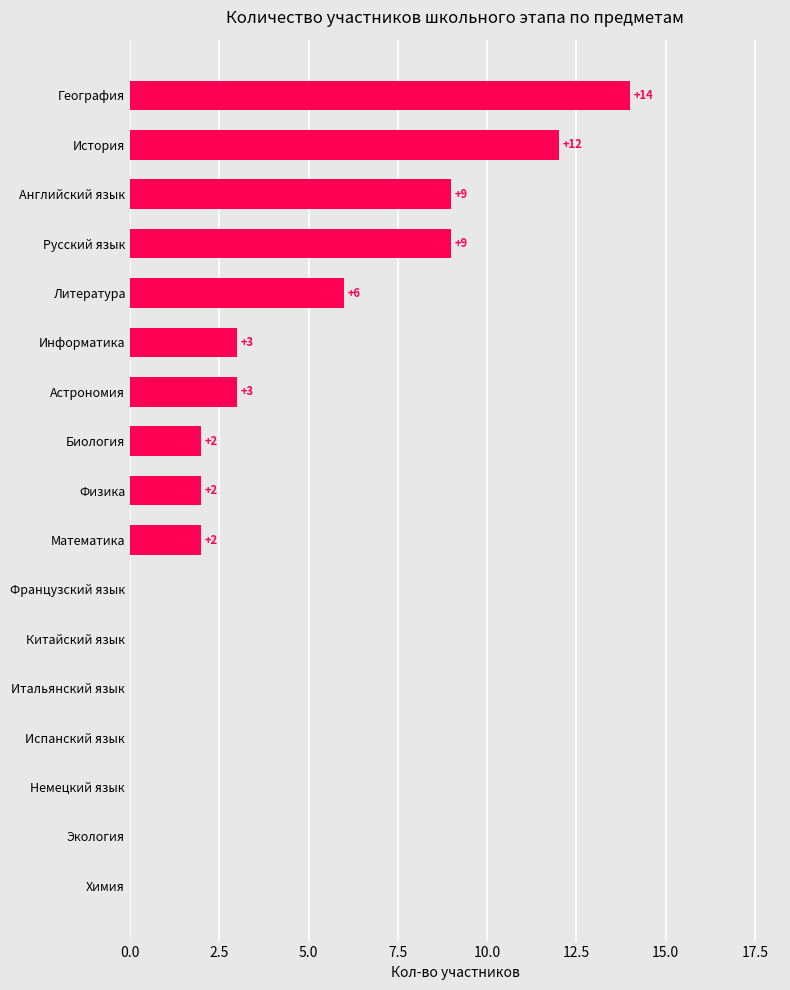

What is the sum of all values?

62